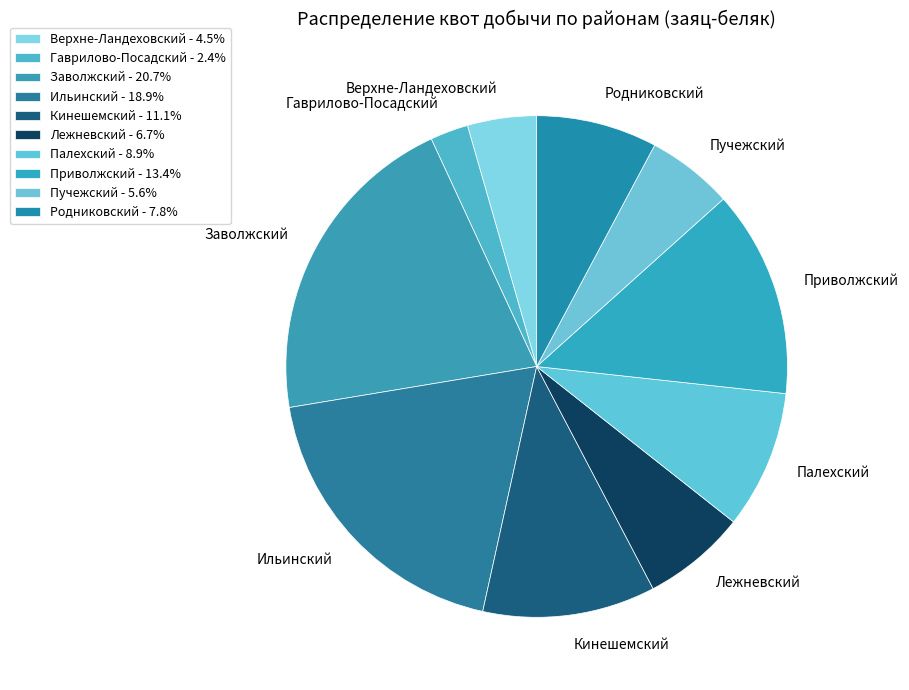

Does any single category account for the majority?

No